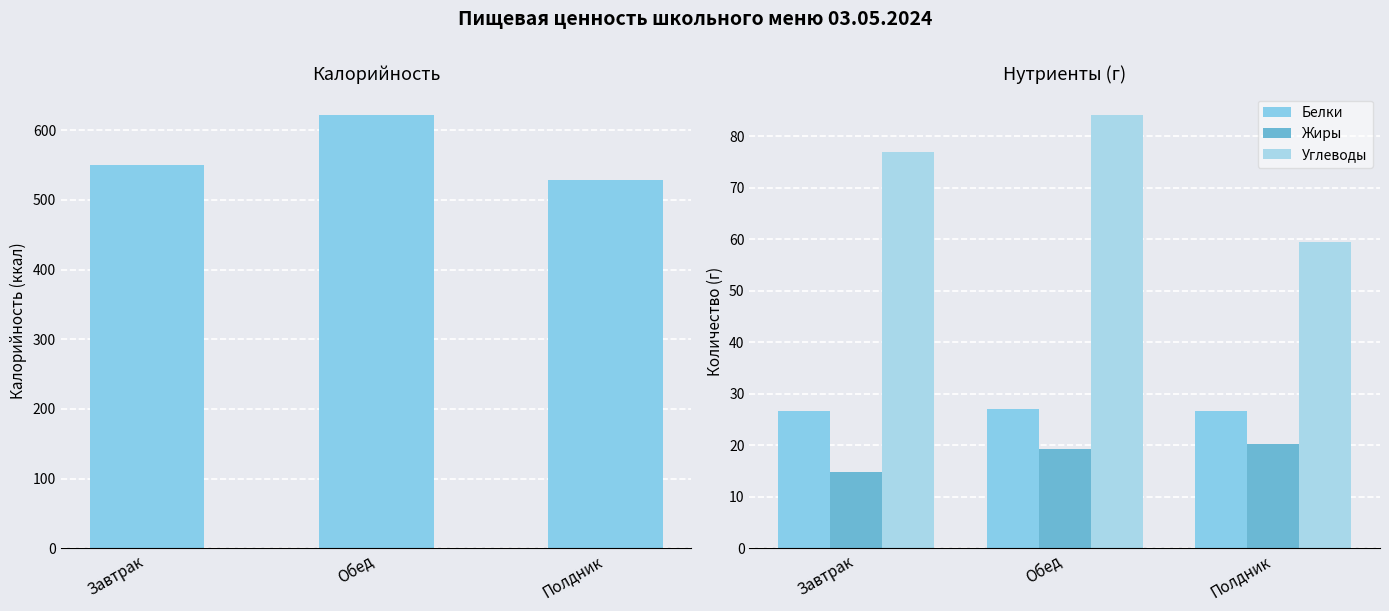

At which category is the sum across all series the highest?

Обед